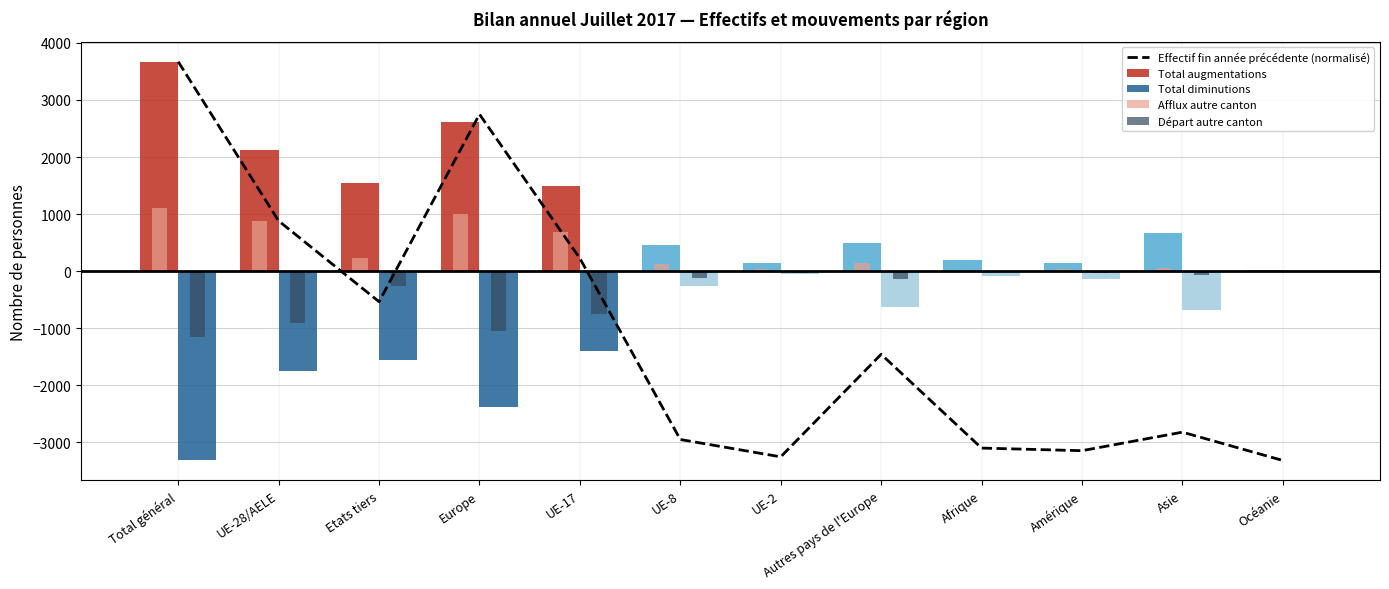

What is the total value across all series at UE-17?

259.0